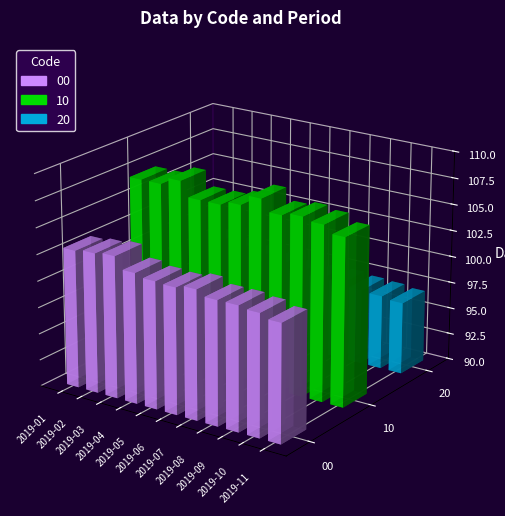

What is the sum of the 00 values at 2019-03 and 2019-04?

205.7